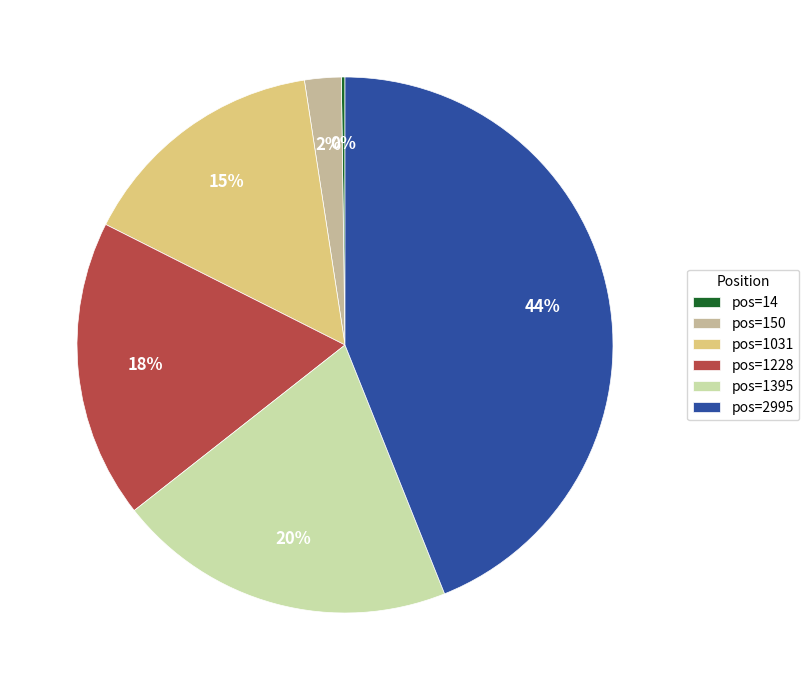

Which category has the biggest portion of the pie?

pos=2995